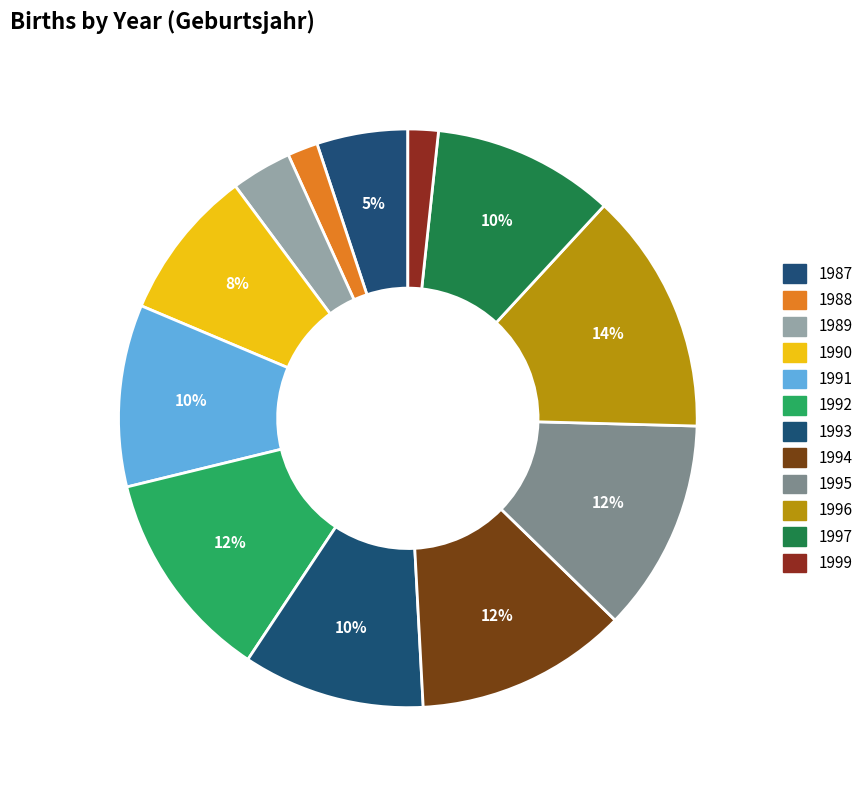

To the nearest percent, what is the average slice percentage?

8%